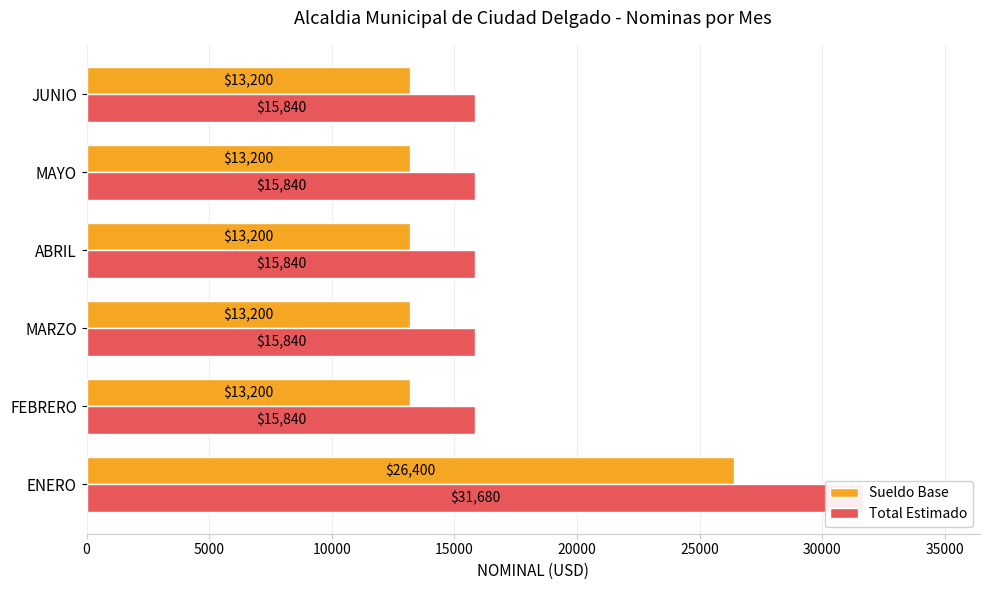

True or false: Sueldo Base has a value of 13200 at 20000.

True